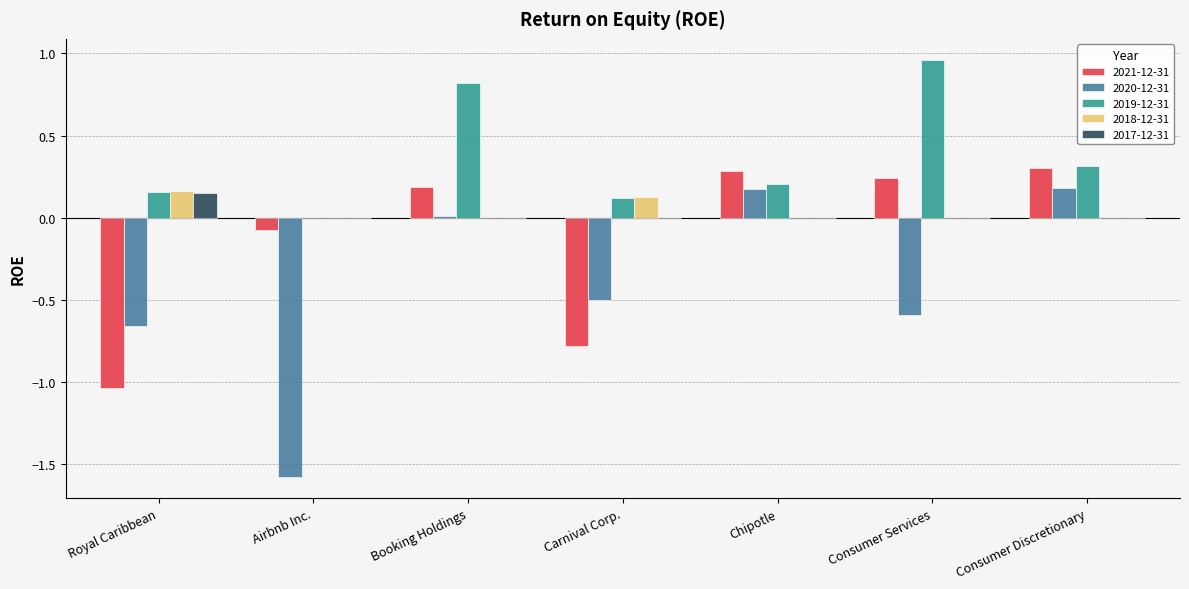

How many groups of bars are there?

7